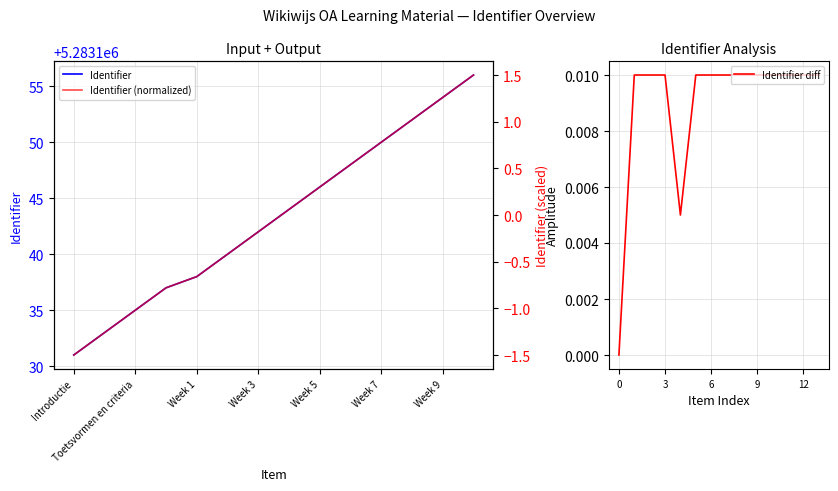

How many series are shown in this chart?

3